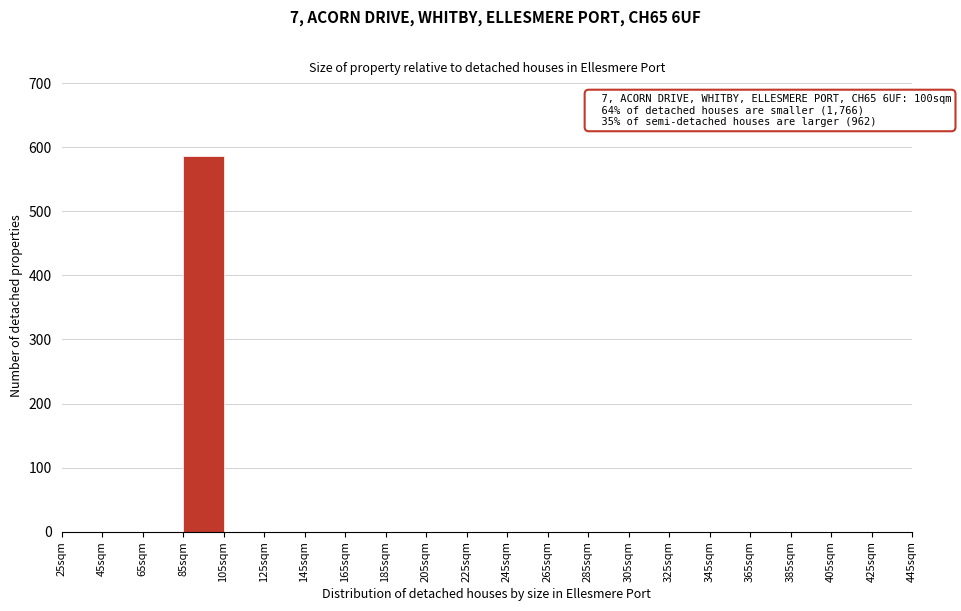

Over which range of the x-axis is the bar tallest?

85 to 105